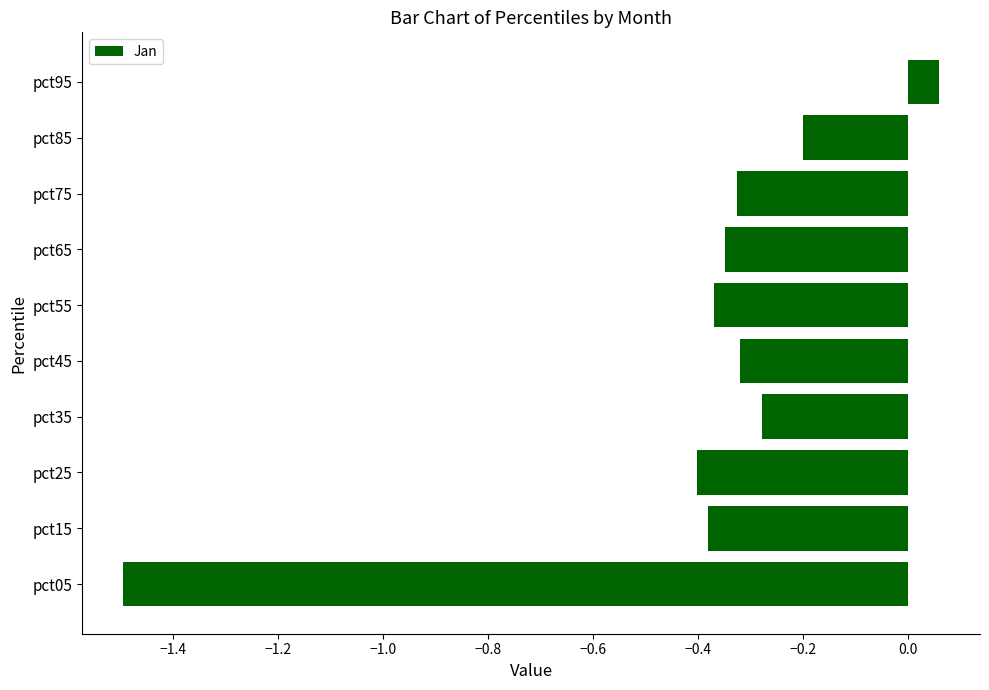

At which label is the value closest to 0?

pct95